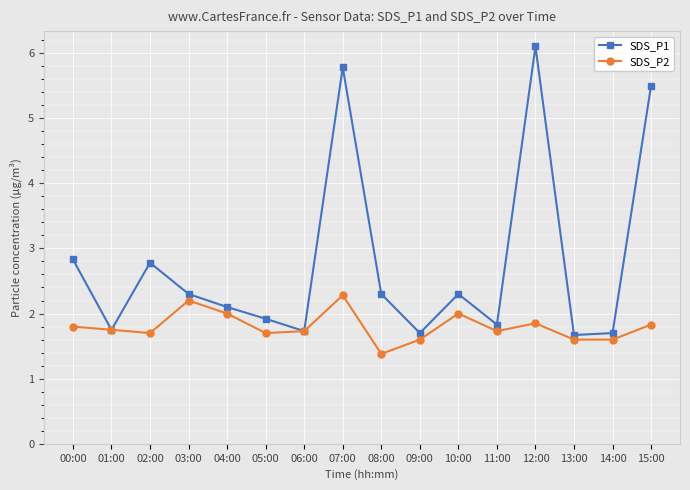

What is the label of the 2nd point from the left?

01:00